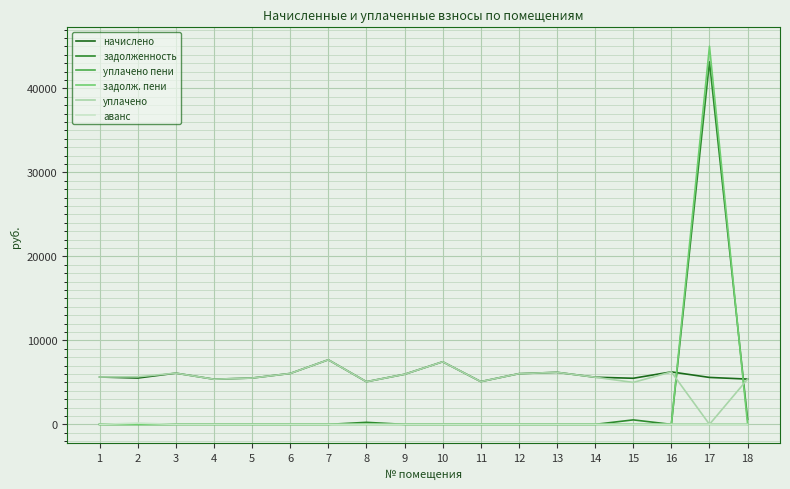

At which category is the sum across all series the highest?

17